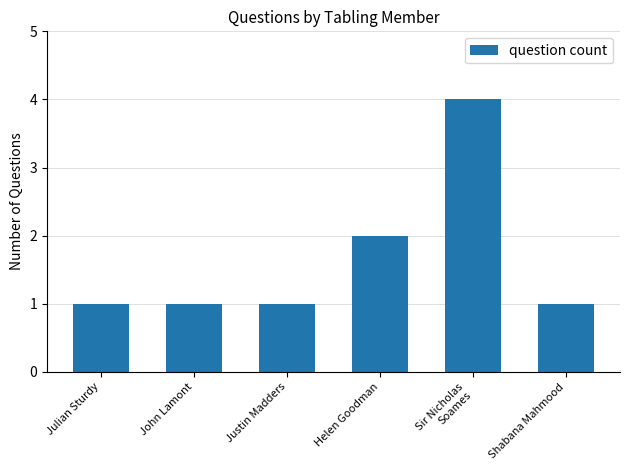

Which has a higher value, Justin Madders or Helen Goodman?

Helen Goodman